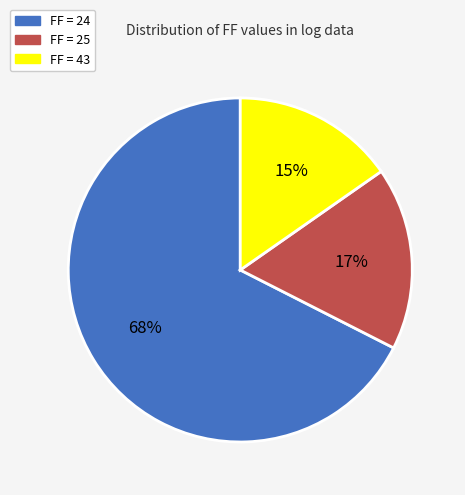

To the nearest percent, what portion does FF = 43 represent?

15%